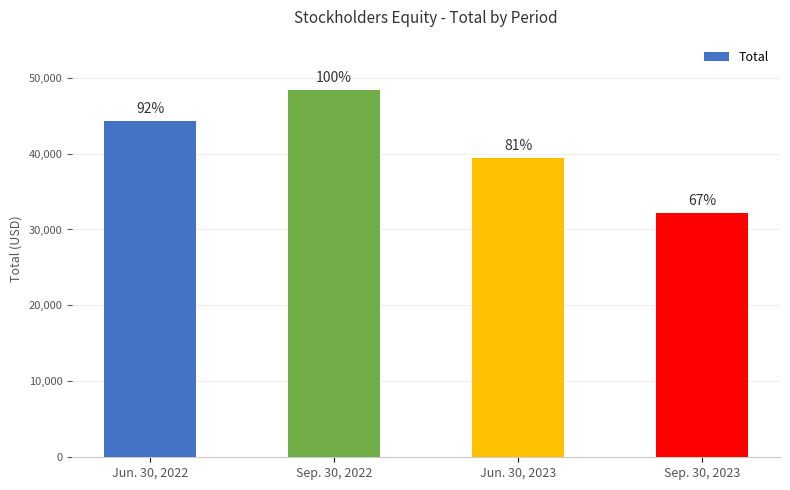

How many bars are there in total?

4